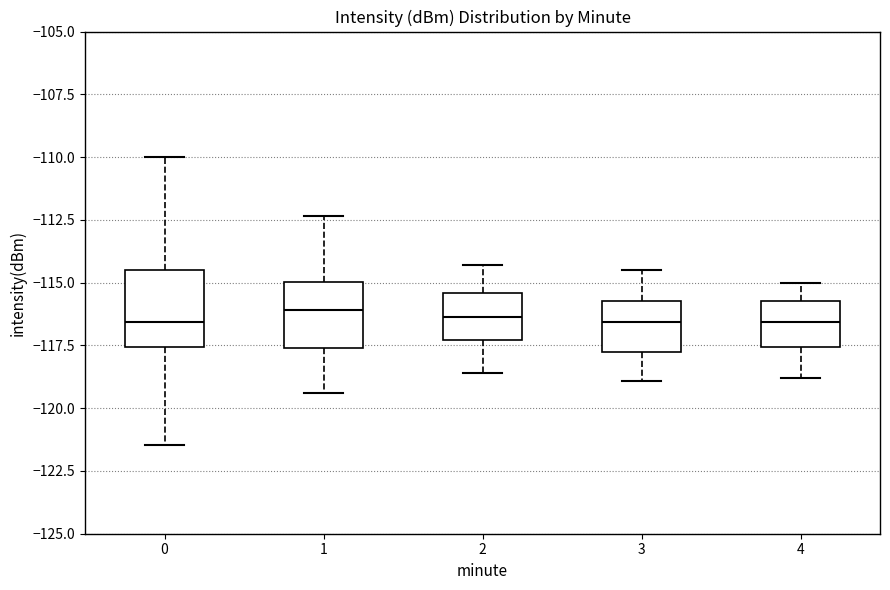

Reading left to right, transcribe this box plot: for each box, give where its median line is, the range the box spans, and where its two whiskers end, as read against the y-axis. The values are not printed on the chart, so give them approximately, as read against the axis.

0: median -116.5, box -117.5 to -114.5, whiskers -121.5 to -110.0
1: median -116.0, box -117.5 to -115.0, whiskers -119.5 to -112.5
2: median -116.5, box -117.5 to -115.5, whiskers -118.5 to -114.5
3: median -116.5, box -117.5 to -115.5, whiskers -119.0 to -114.5
4: median -116.5, box -117.5 to -115.5, whiskers -119.0 to -115.0